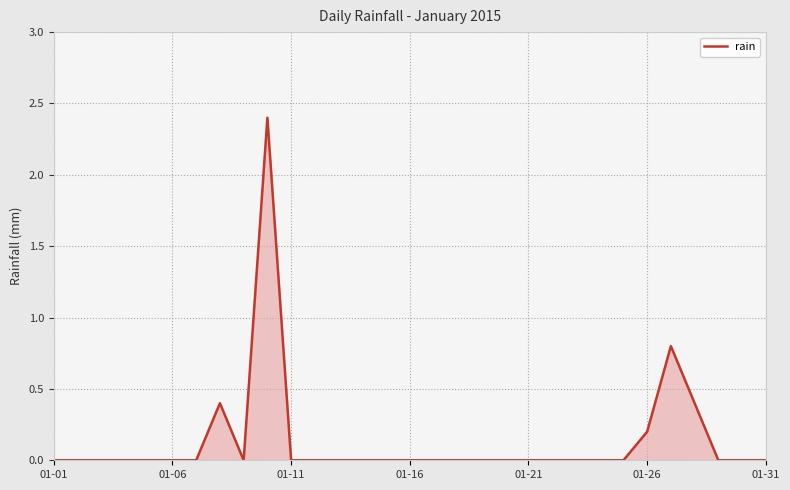

What is the maximum value shown in the chart?

2.4